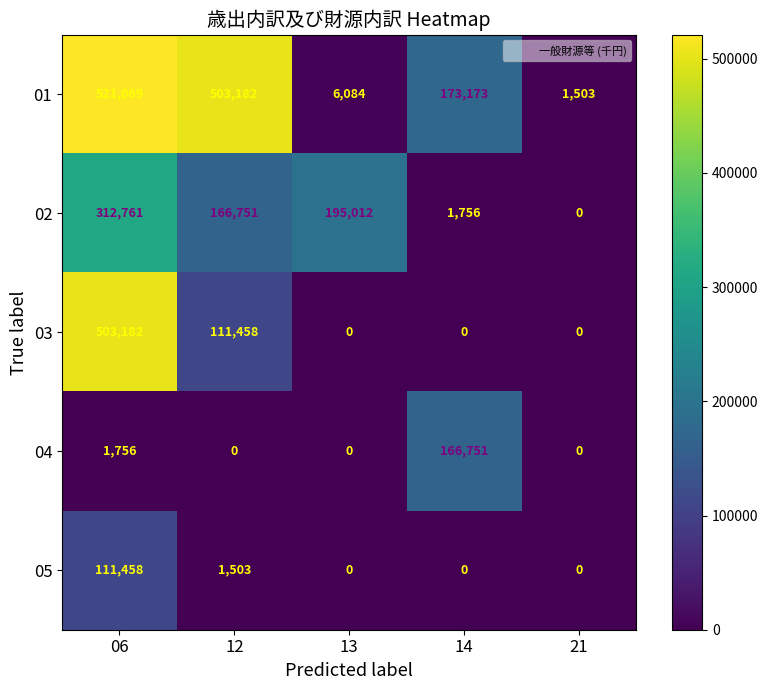

The value of 03 at 12 is 111458. True or false?

True